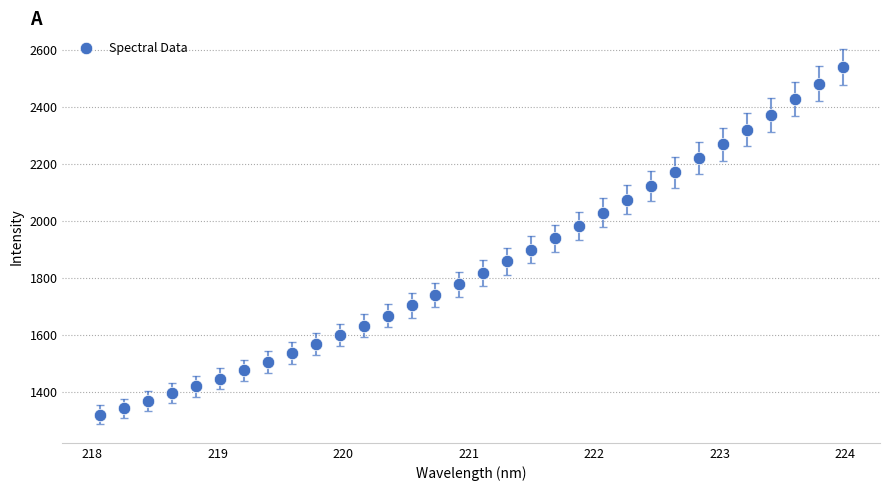

What is the range of Y values (max minus min)?

1219.2